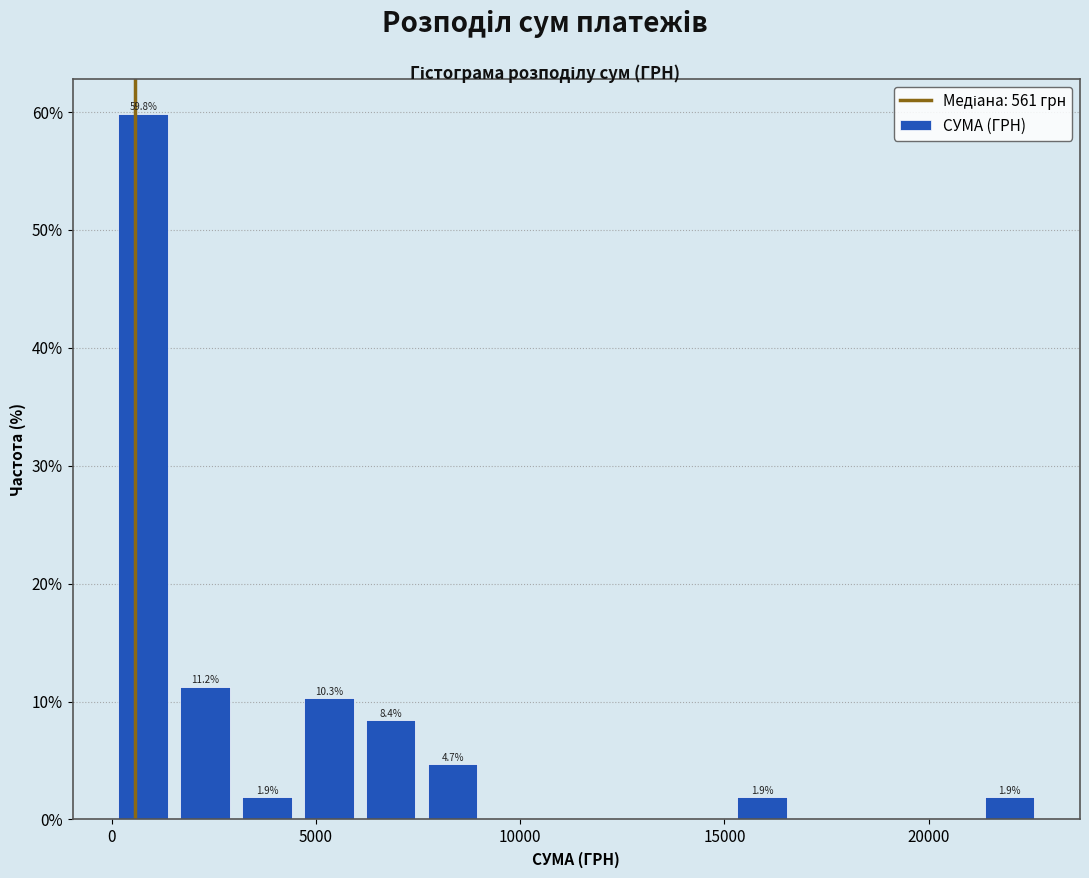

Around what value on the x-axis is the tallest bar? Give the approximate position of its centre, as read against the axis.

1000